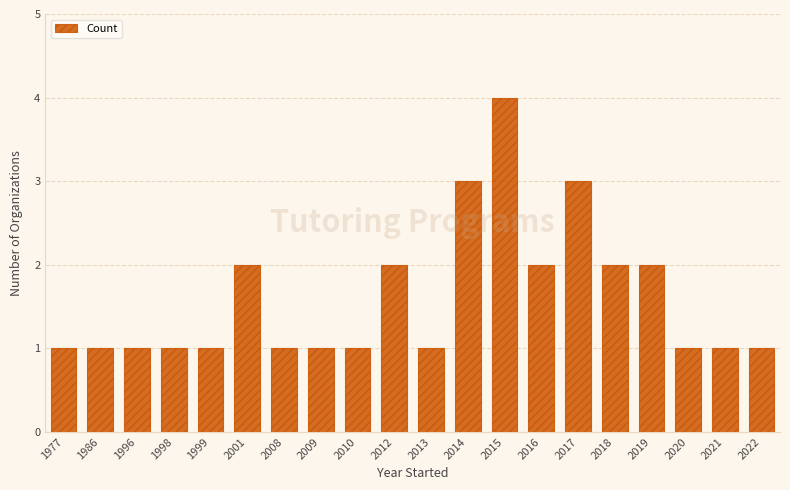

Reading left to right, transcribe all the data shown in this chart.

1	1	1	1	1	2	1	1	1	2	1	3	4	2	3	2	2	1	1	1